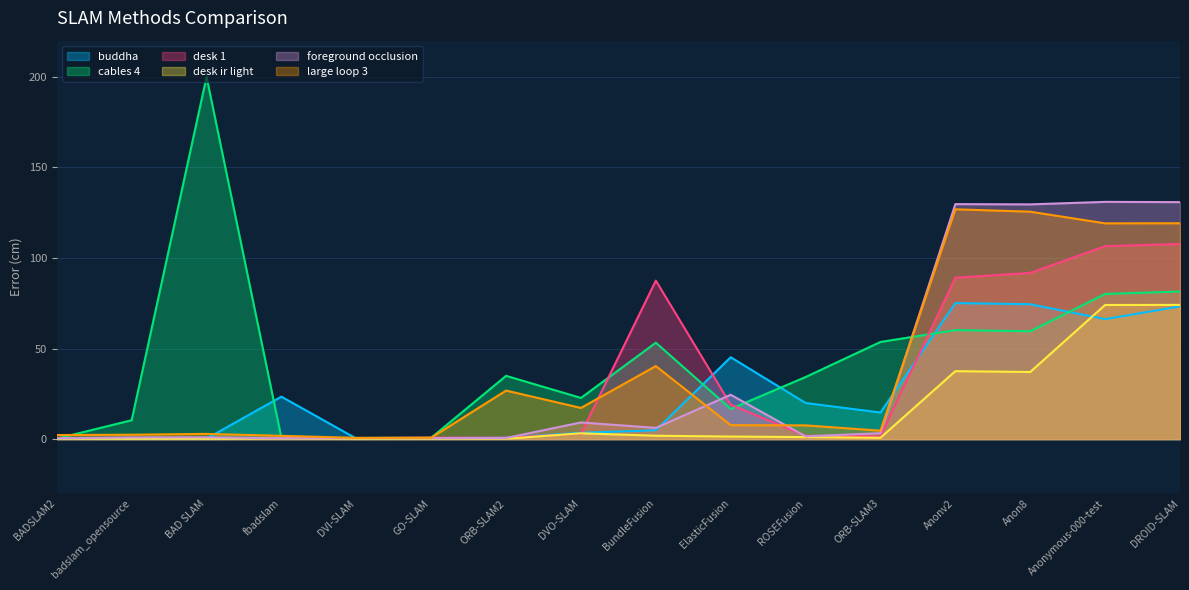

At how many categories does at least one series exceed 21?

12